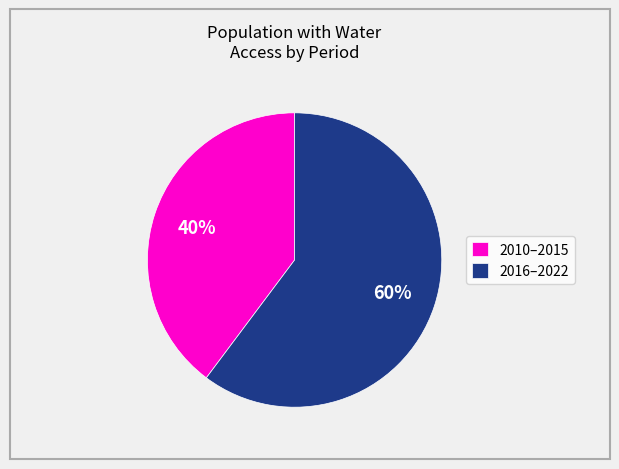

To the nearest percent, what is the difference between the largest and smallest slice percentages?

20%